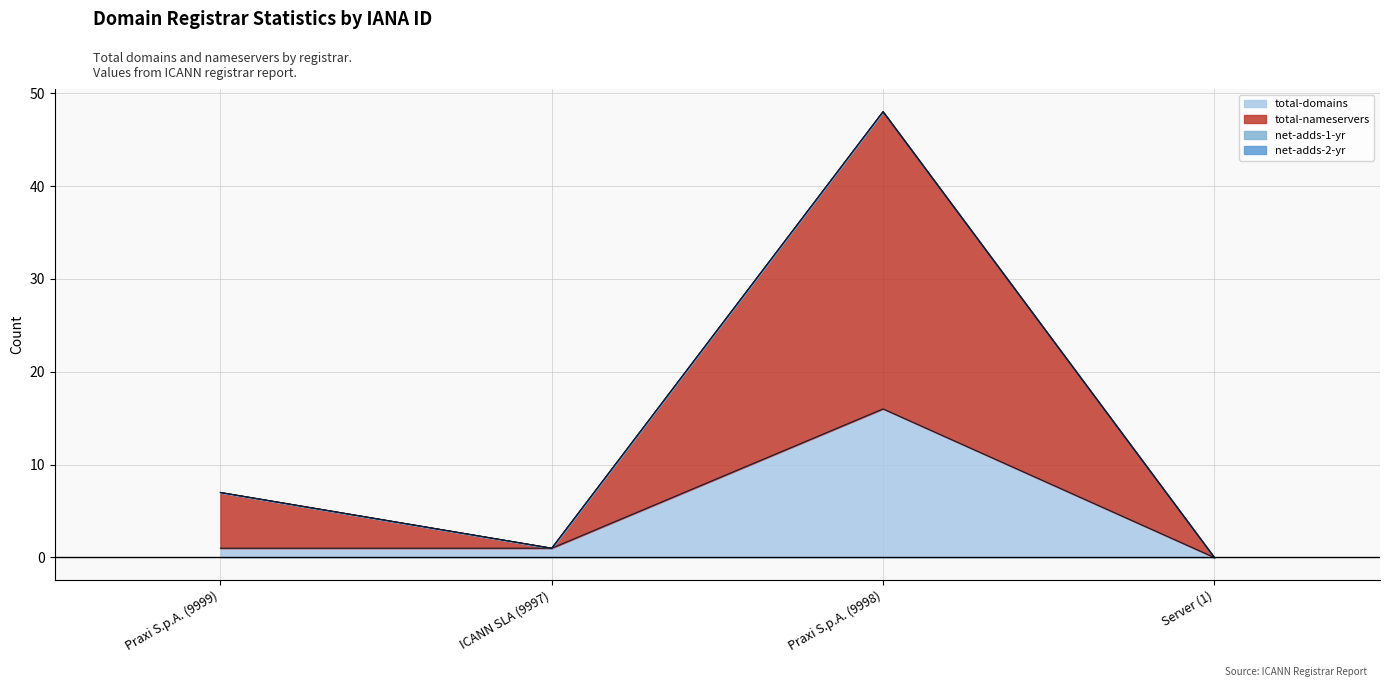

What is the label of the 3rd point from the left?

Praxi S.p.A. (9998)